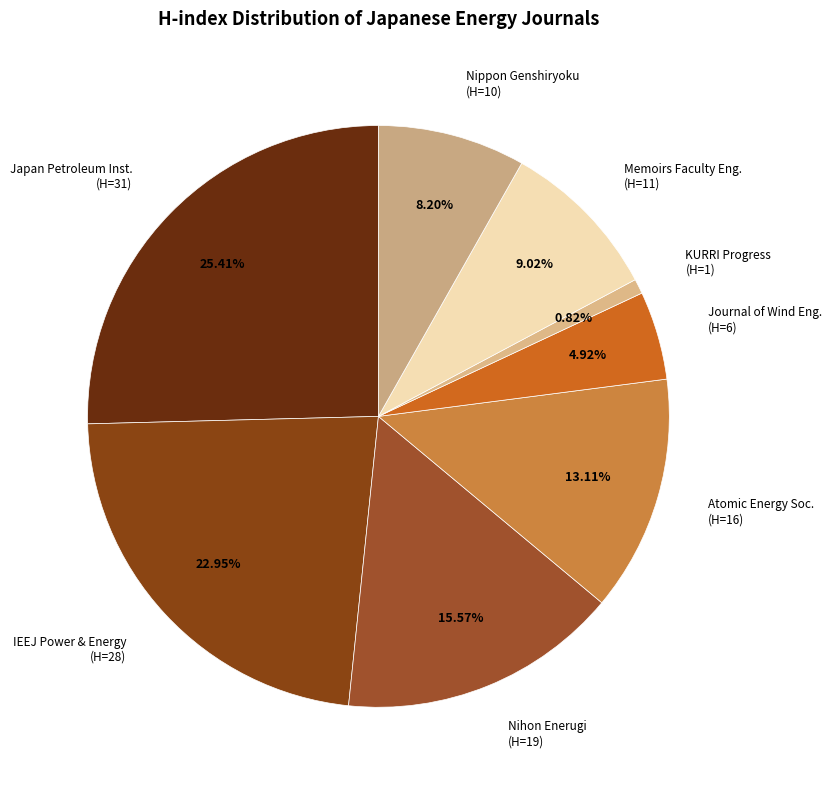

Do Japan Petroleum Inst. (H=31) and Nippon Genshiryoku (H=10) together represent more than half of the pie?

No